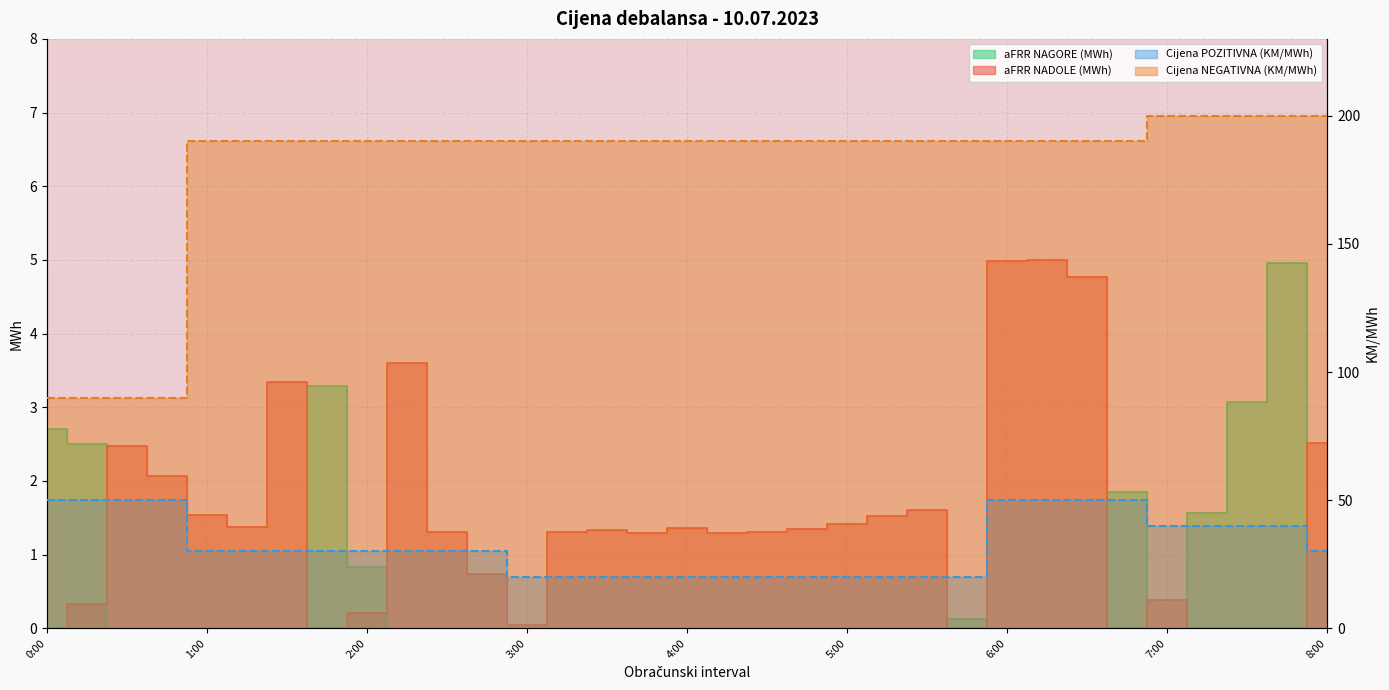

True or false: aFRR NADOLE (MWh) and Cijena POZITIVNA (KM/MWh) cross at least once.

False